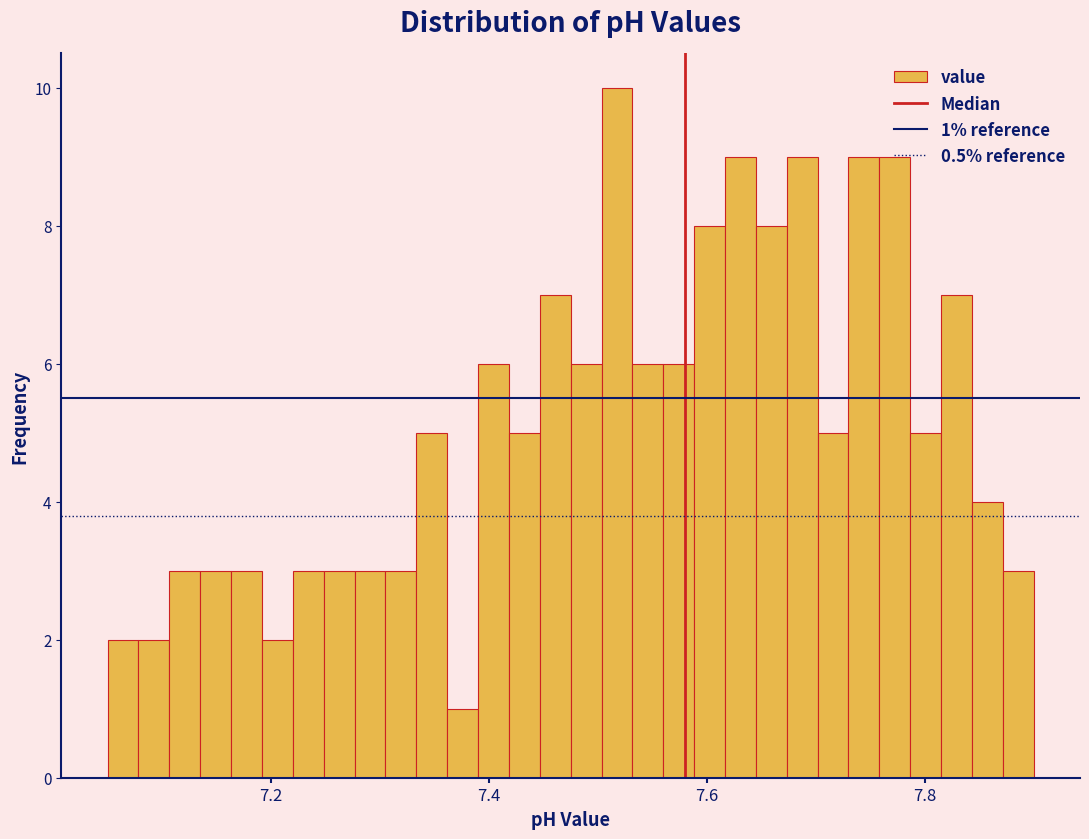

Read against the x-axis, roughly where is the centre of the tallest bar?

7.52